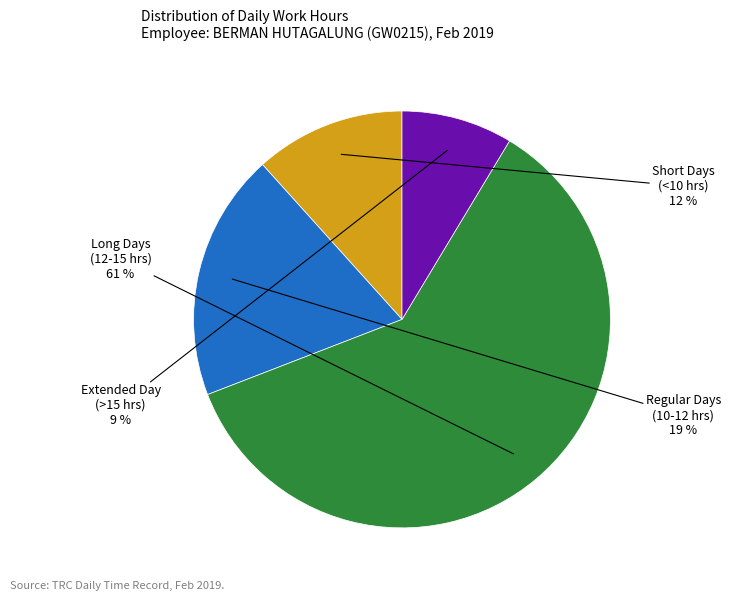

To the nearest percent, what is the average slice percentage?

25%